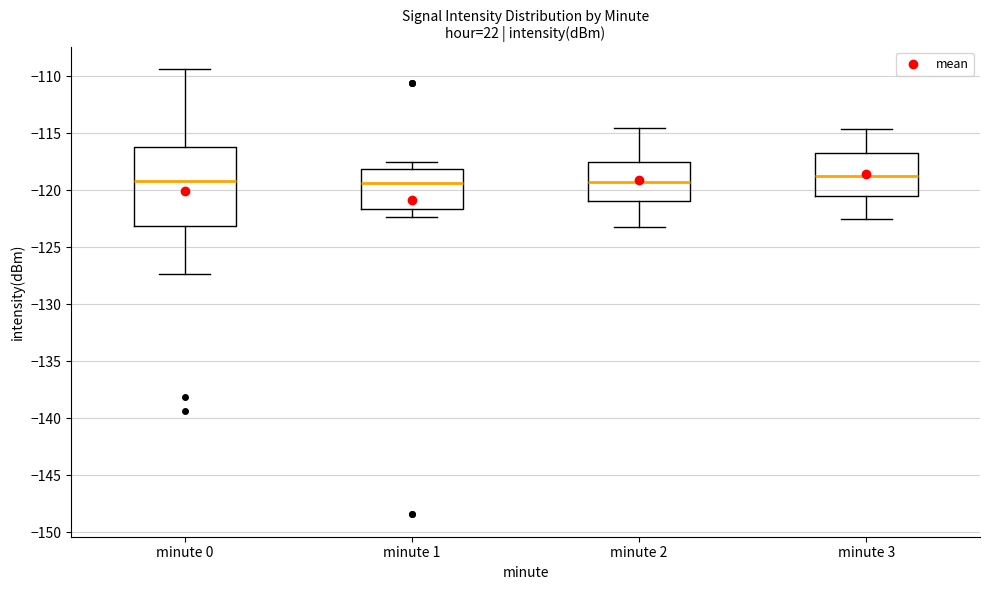

Where is the lower edge of the box for minute 3 on the y-axis? The values are not printed on the chart, so give them approximately, as read against the axis.

-120.5